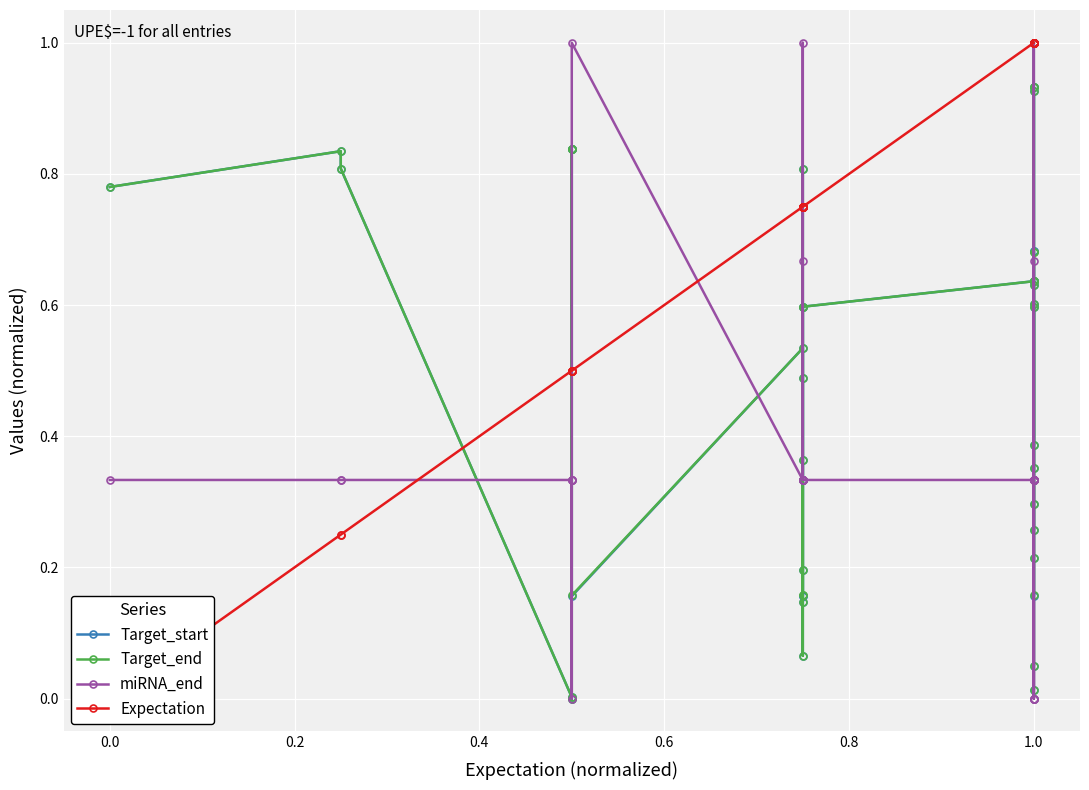

The value of Target_start at 1.0 is 0.3. True or false?

False